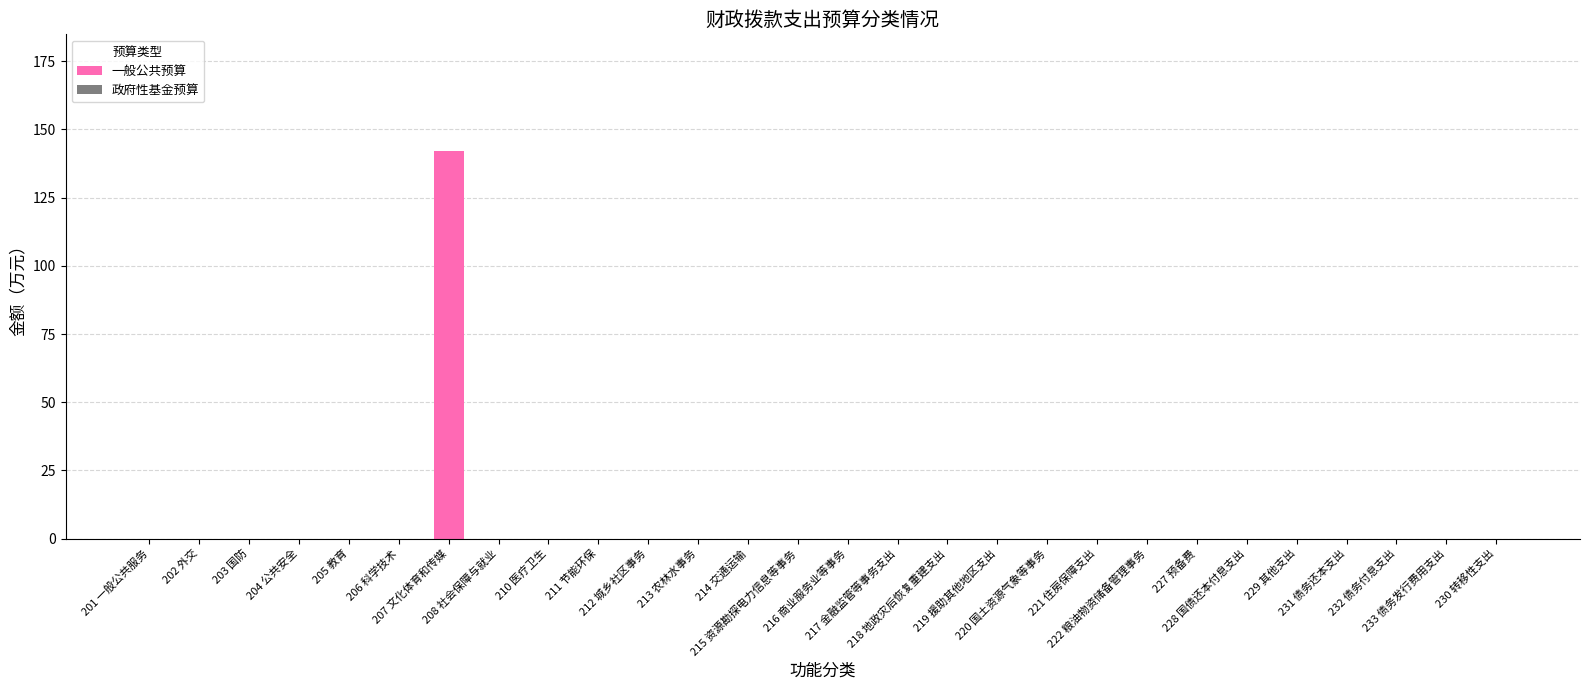

What is the sum of all values?

142.1